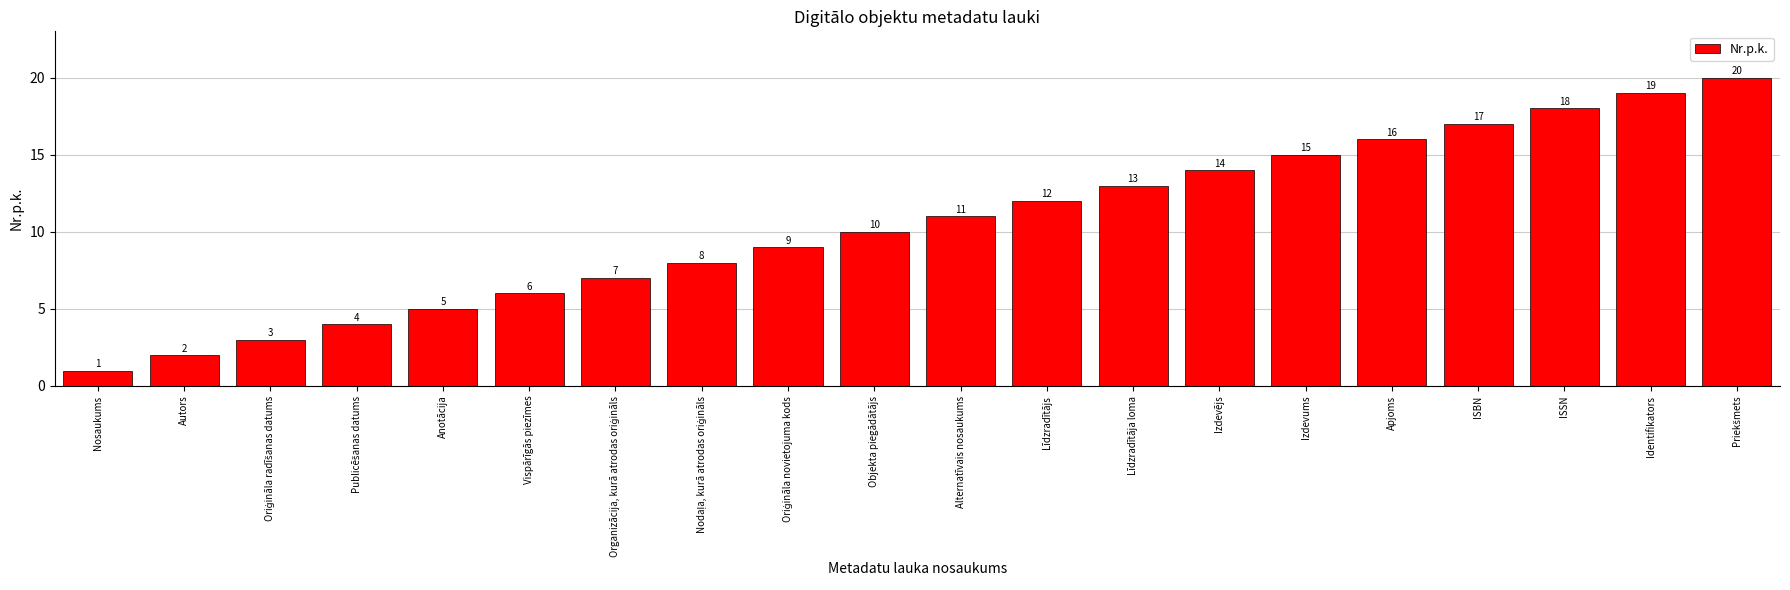

What is the change in value from Alternatīvais nosaukums to ISBN?

+6